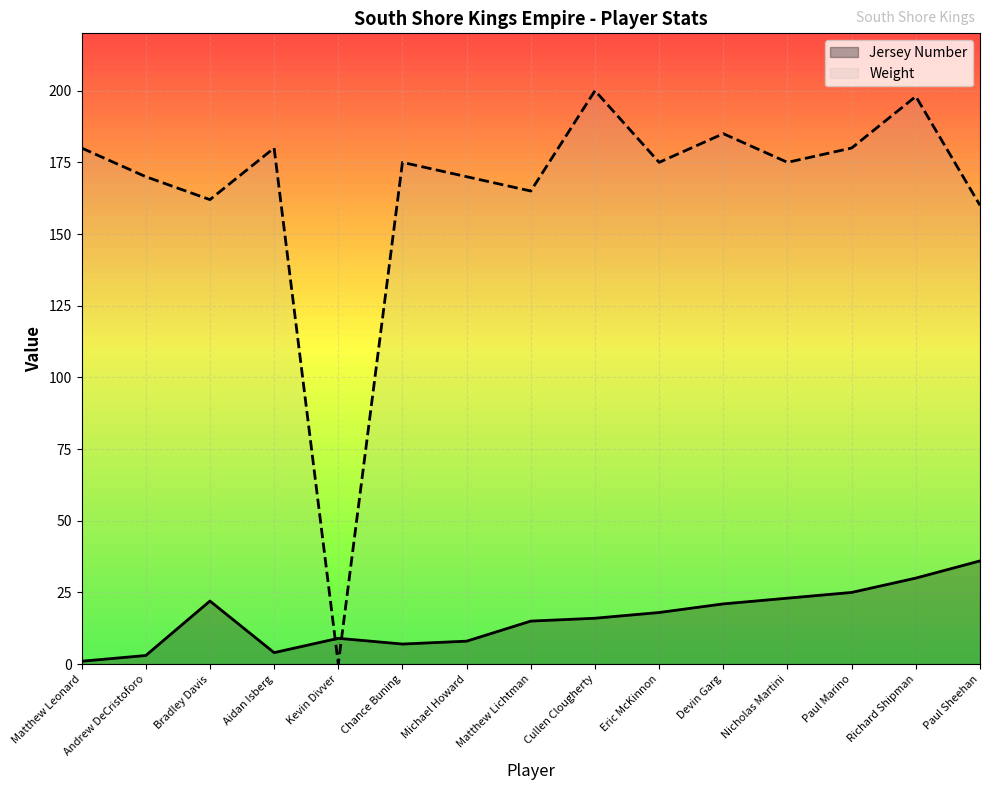

What is the label of the 10th point from the left?

Eric McKinnon